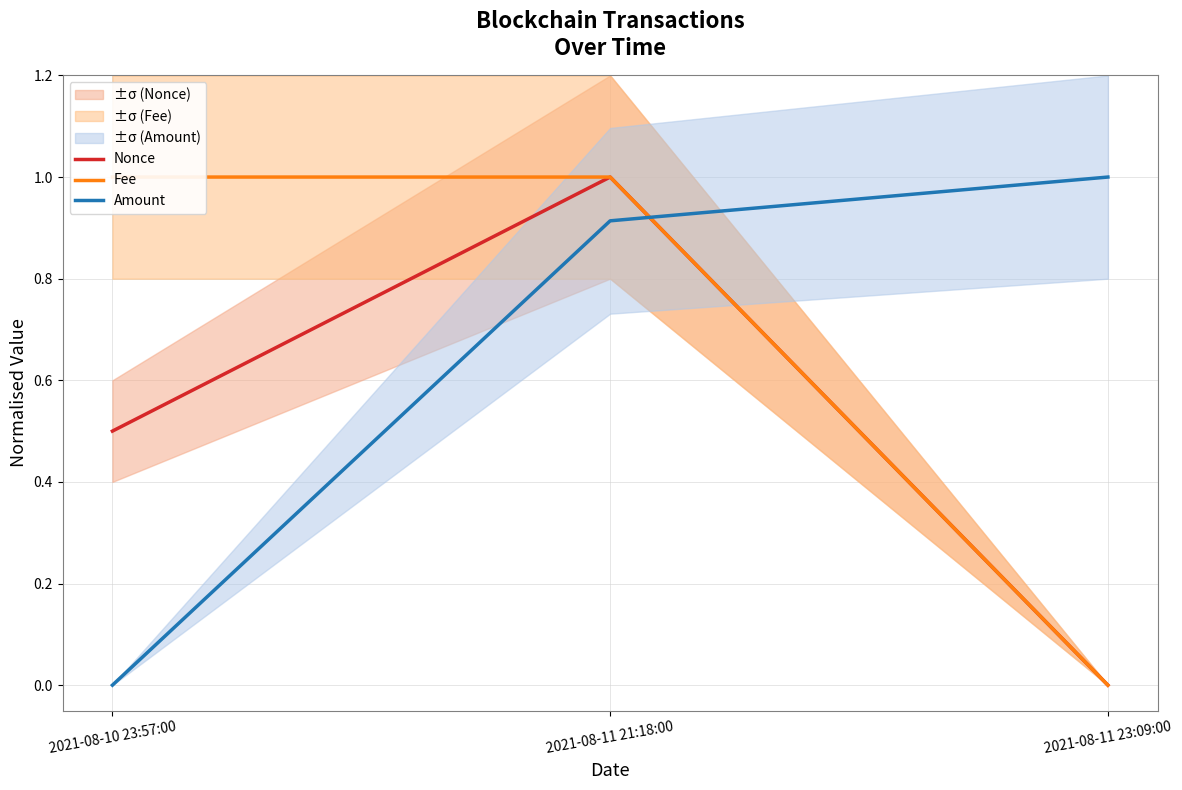

What are all the series names shown in the legend?

Nonce, Fee, Amount